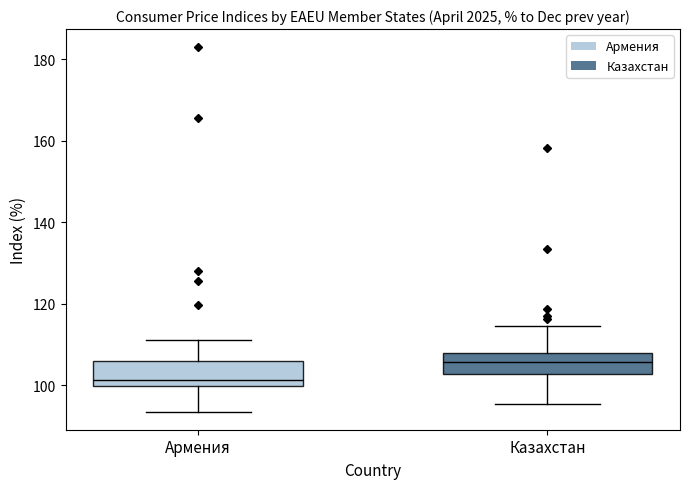

Where does the lower whisker of the box for Армения end on the y-axis? The values are not printed on the chart, so give them approximately, as read against the axis.

94